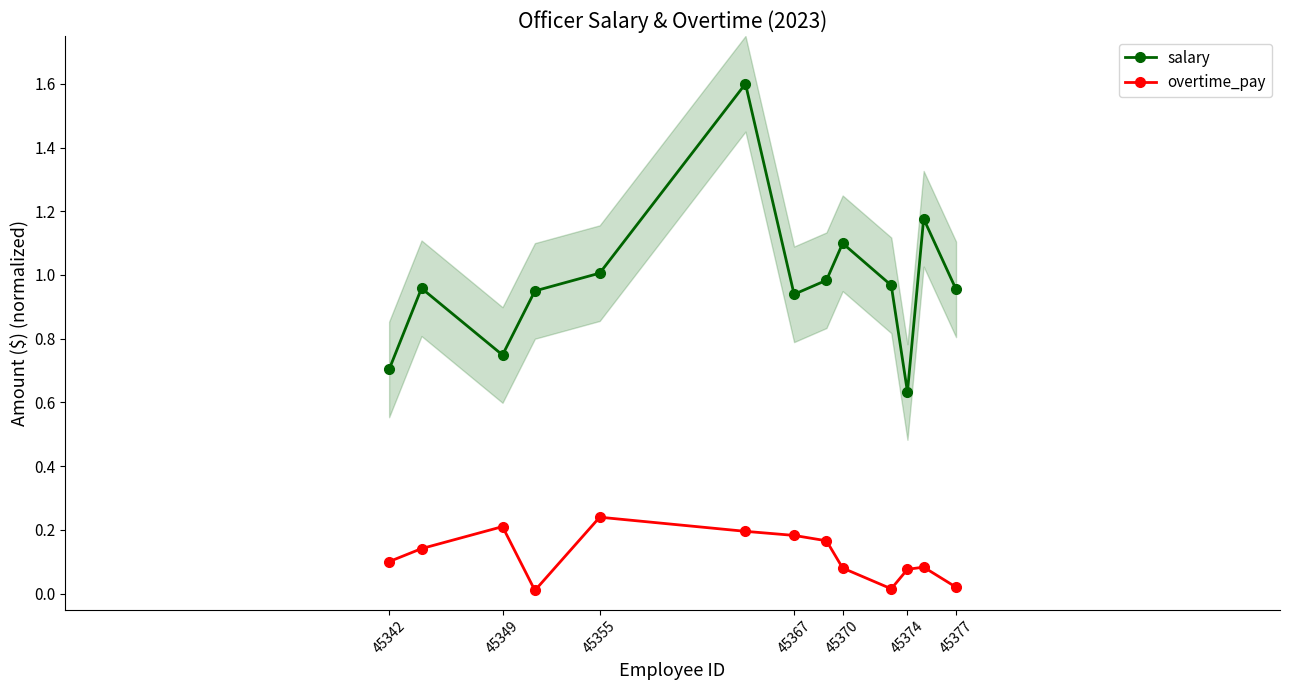

True or false: overtime_pay and salary intersect in this chart.

False